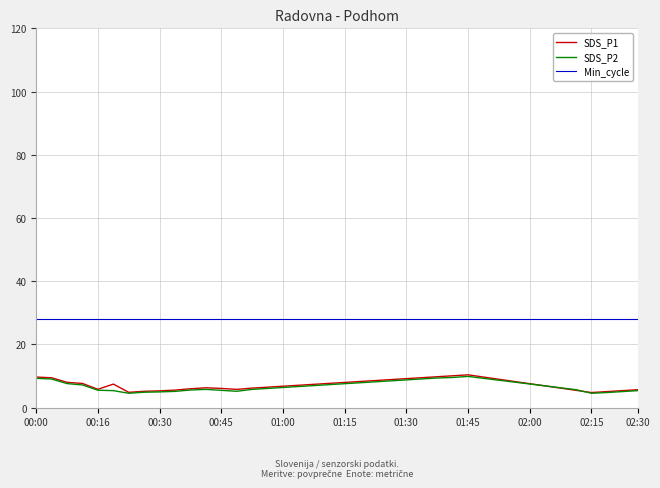

What is the lowest value of the Min_cycle series?

28.0